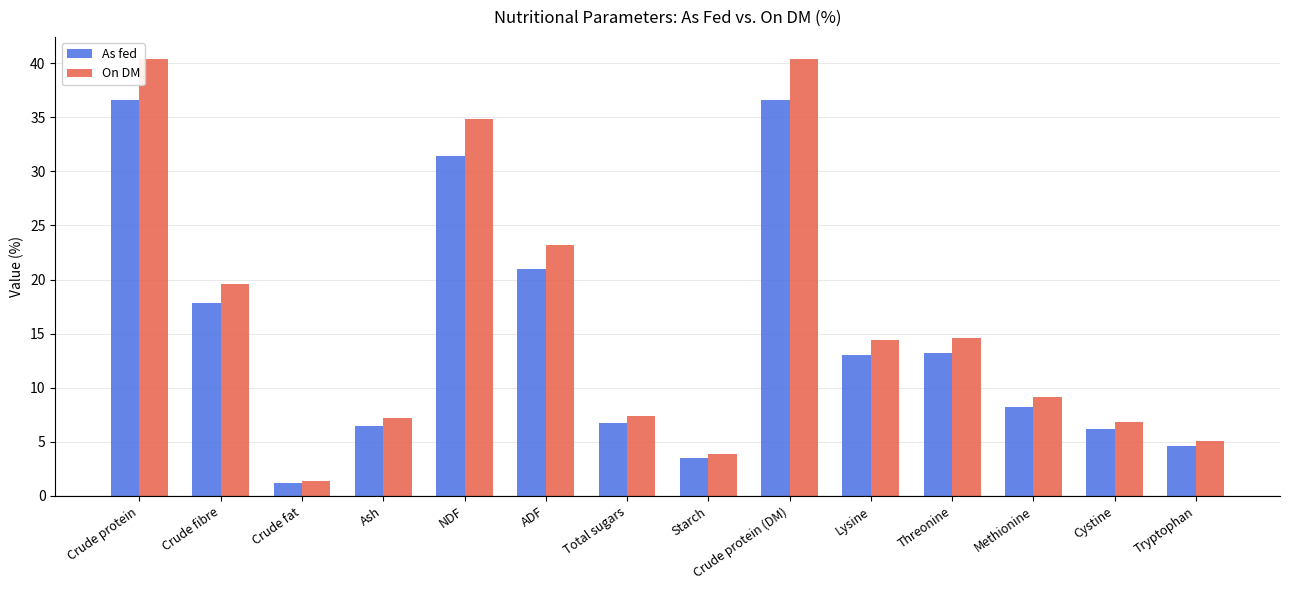

At how many categories does at least one series exceed 30?

3